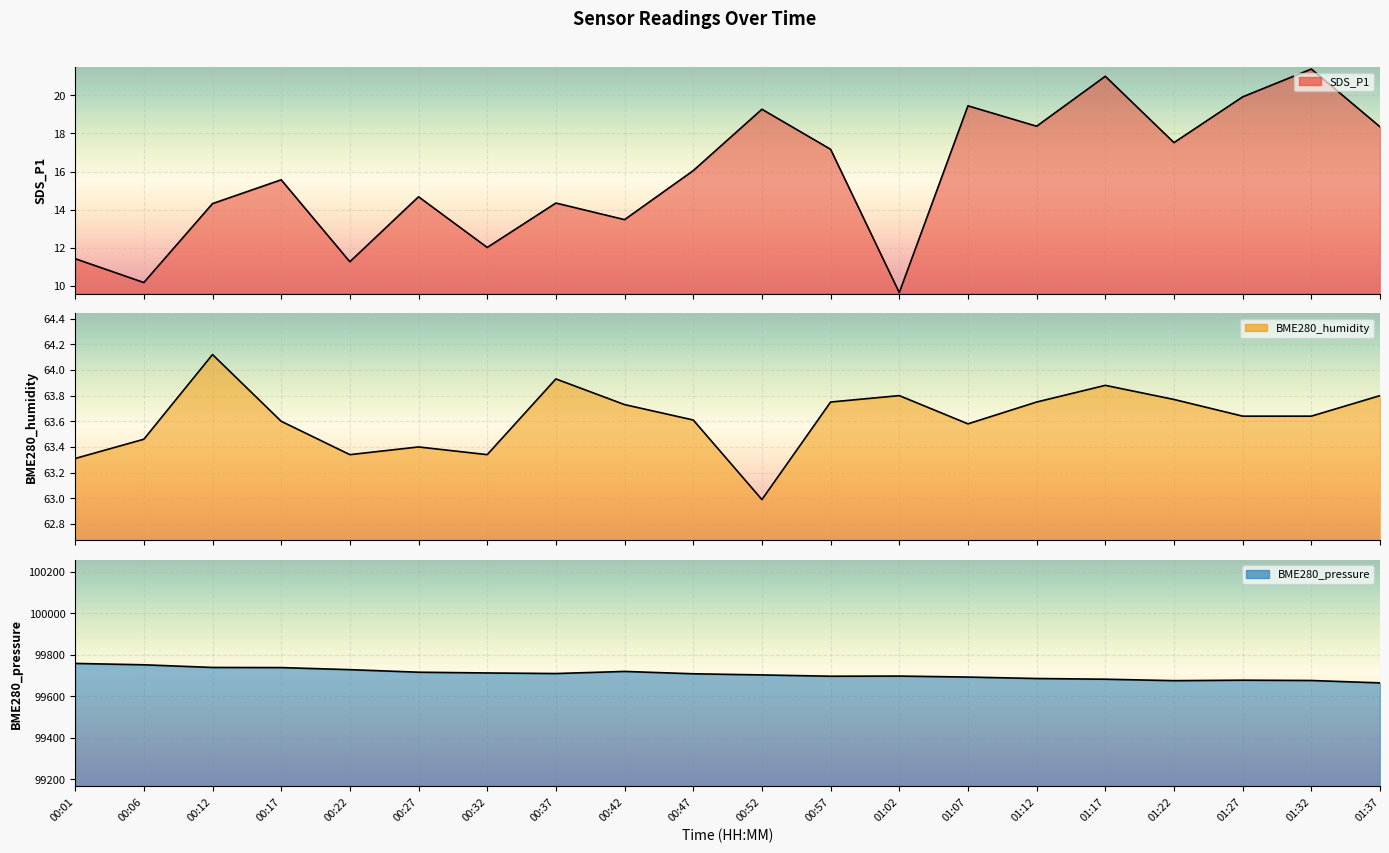

Reading left to right, list all the values displayed in this chart.

SDS_P1: 11.4	10.2	14.3	15.6	11.3	14.7	12.0	14.3	13.5	16.1	19.3	17.2	9.7	19.4	18.4	21.0	17.5	19.9	21.4	18.4
BME280_humidity: 63.3	63.5	64.1	63.6	63.3	63.4	63.3	63.9	63.7	63.6	63.0	63.8	63.8	63.6	63.8	63.9	63.8	63.6	63.6	63.8
BME280_pressure: 99758.3	99751.8	99739.0	99738.3	99728.4	99716.1	99712.4	99709.7	99719.8	99708.5	99702.9	99696.8	99697.5	99692.7	99685.7	99682.3	99675.4	99677.7	99676.2	99664.7